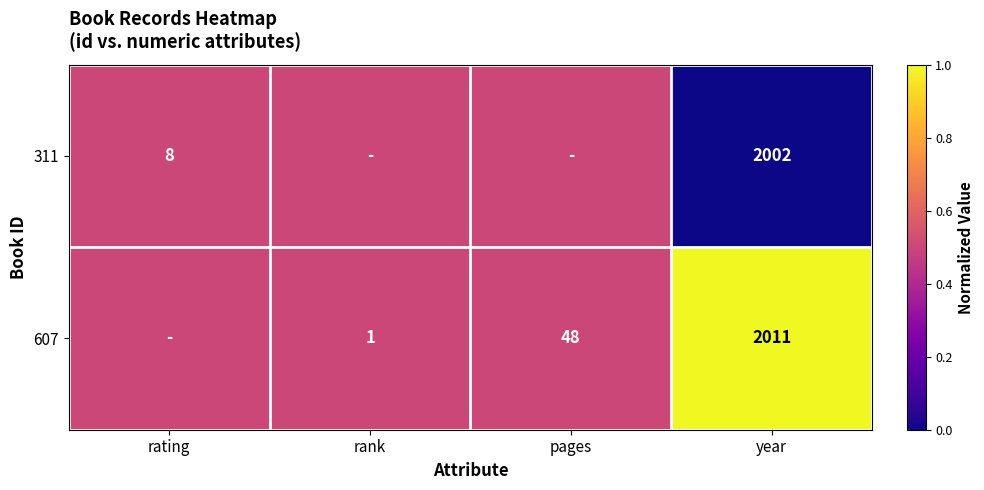

True or false: 607 has a value of 1.0 at rank.

True